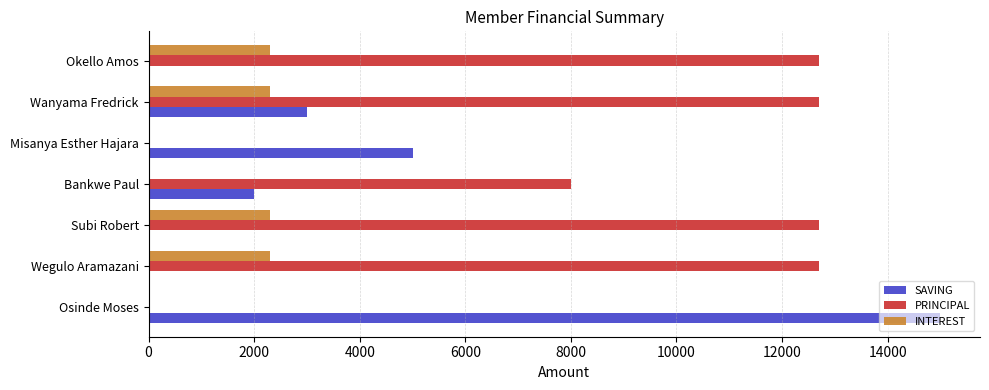

How many data points does each series have?

7